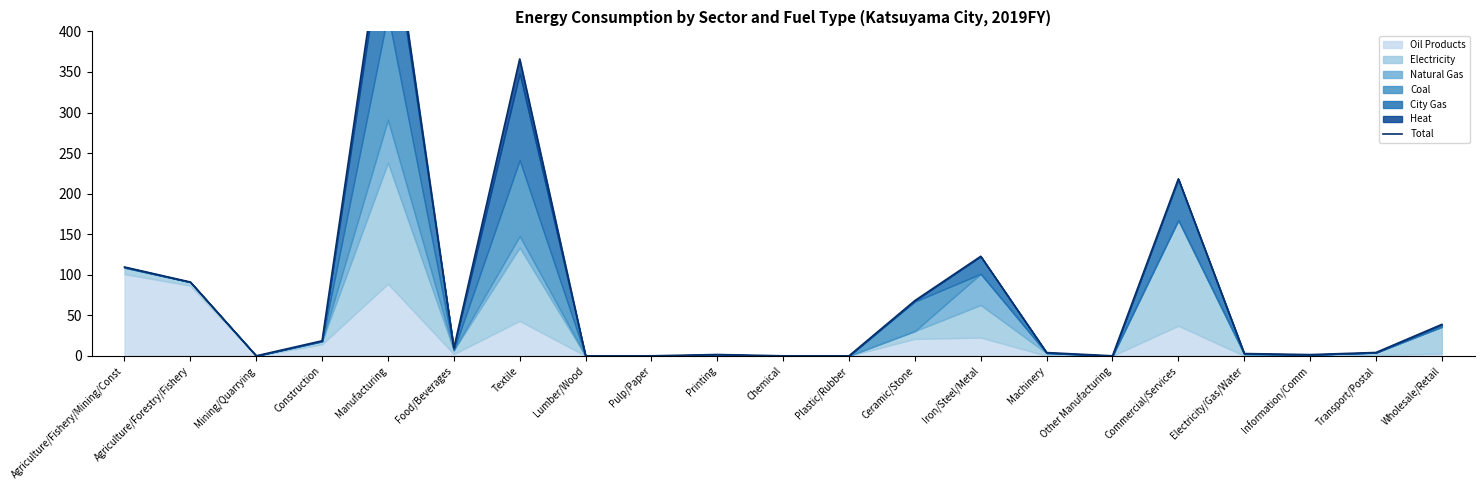

Reading left to right, what are all the values shown in this chart?

109.5	91.0	0.0	18.5	571.8	9.4	366.0	0.0	0.0	1.6	0.0	0.0	68.1	122.7	4.0	0.0	218.2	2.8	1.5	4.1	38.7